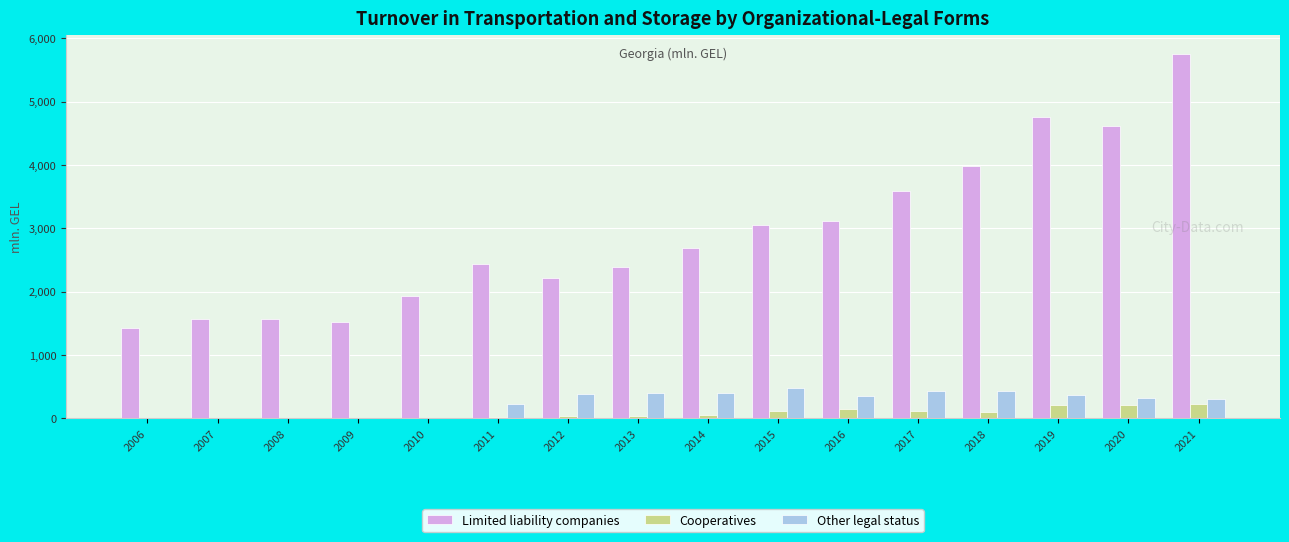

The value of Limited liability companies at 2012 is 2224.3. True or false?

True